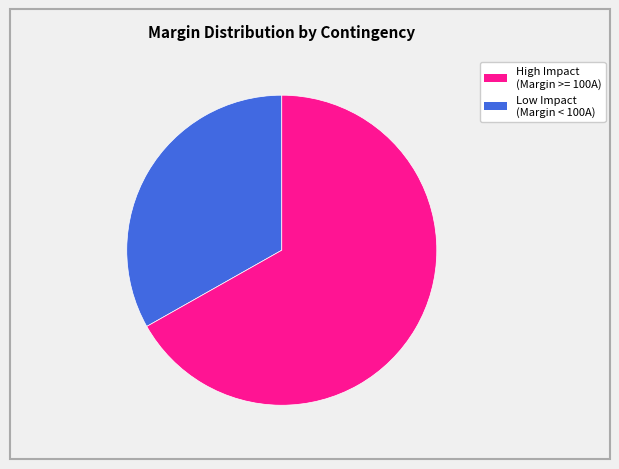

How many slices are in this pie chart?

2